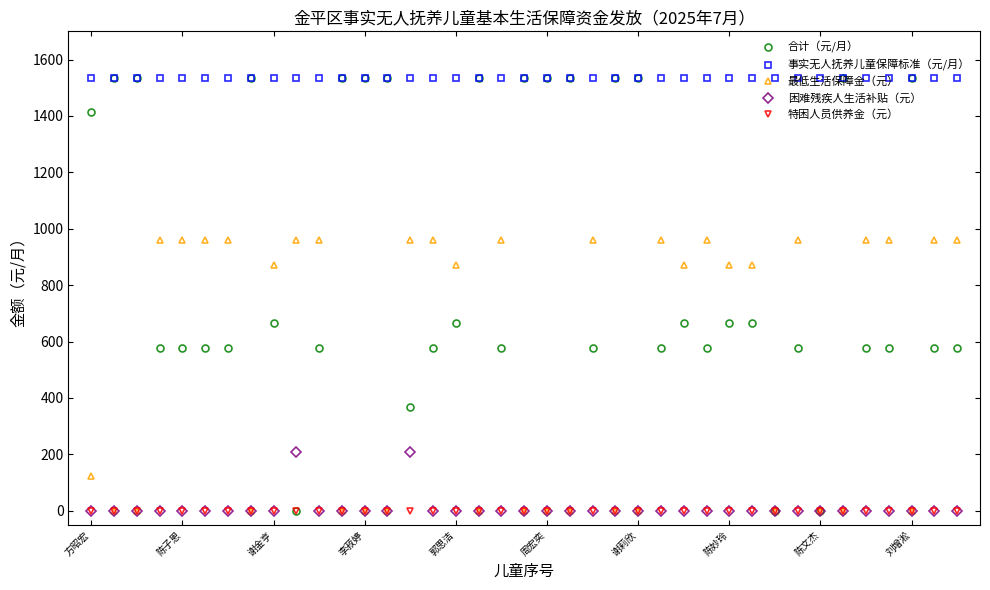

Which series has the largest range (max minus min)?

合计（元/月）